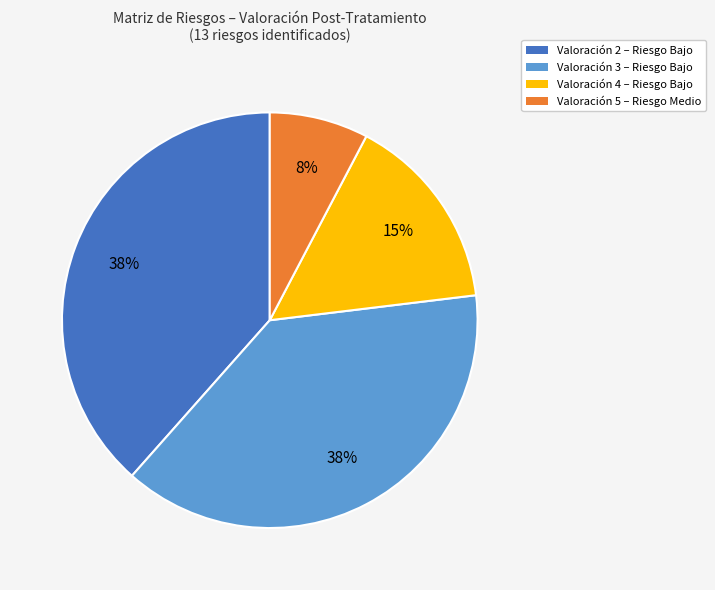

To the nearest percent, what is the average slice percentage?

25%